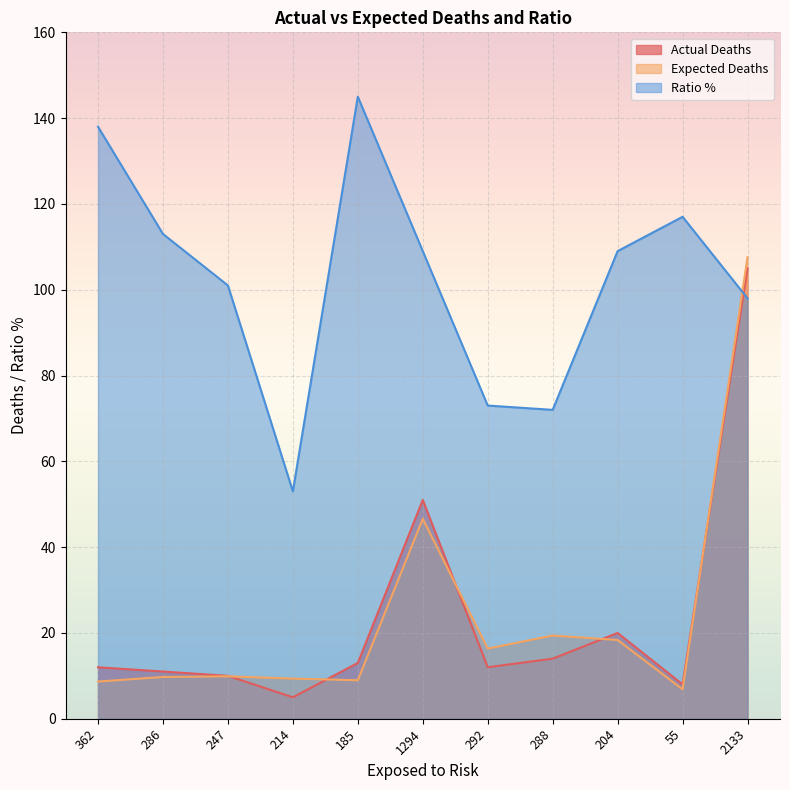

What is the value of the Actual Deaths point at the 3rd from the left?

10.0